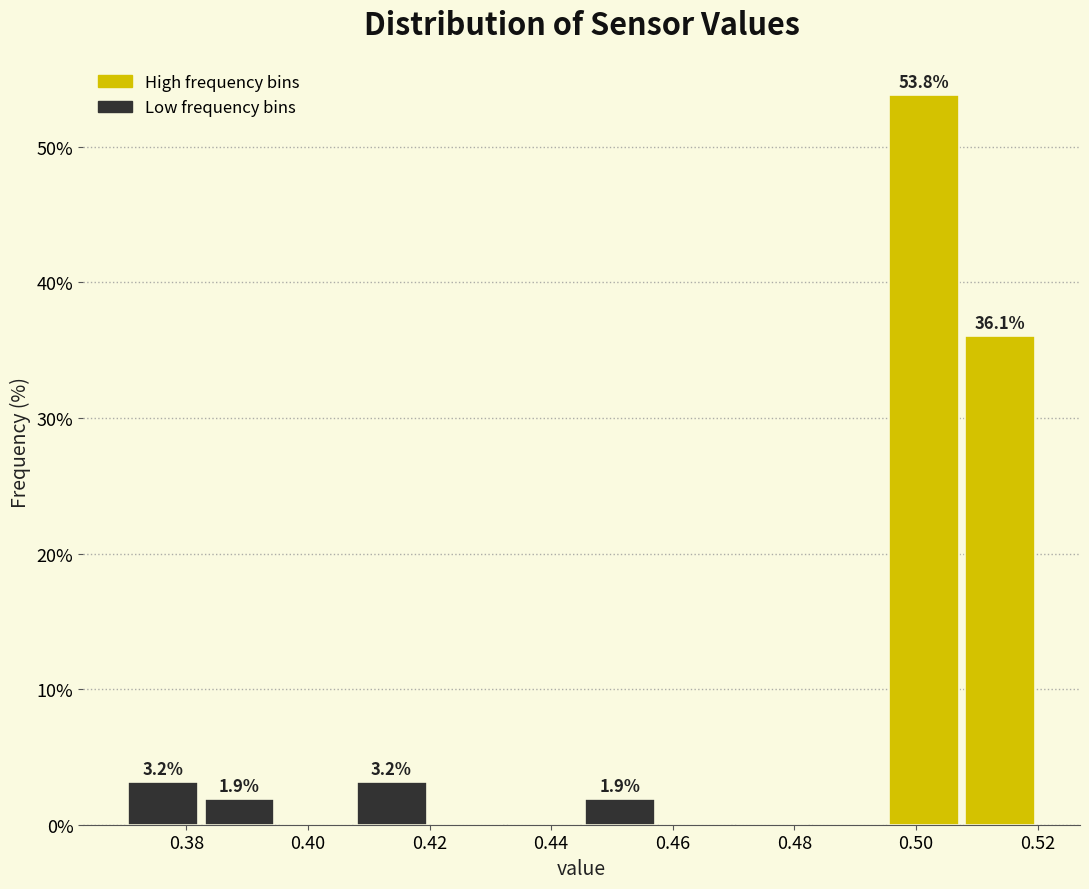

Over which range of the x-axis is the bar tallest?

0.496 to 0.508